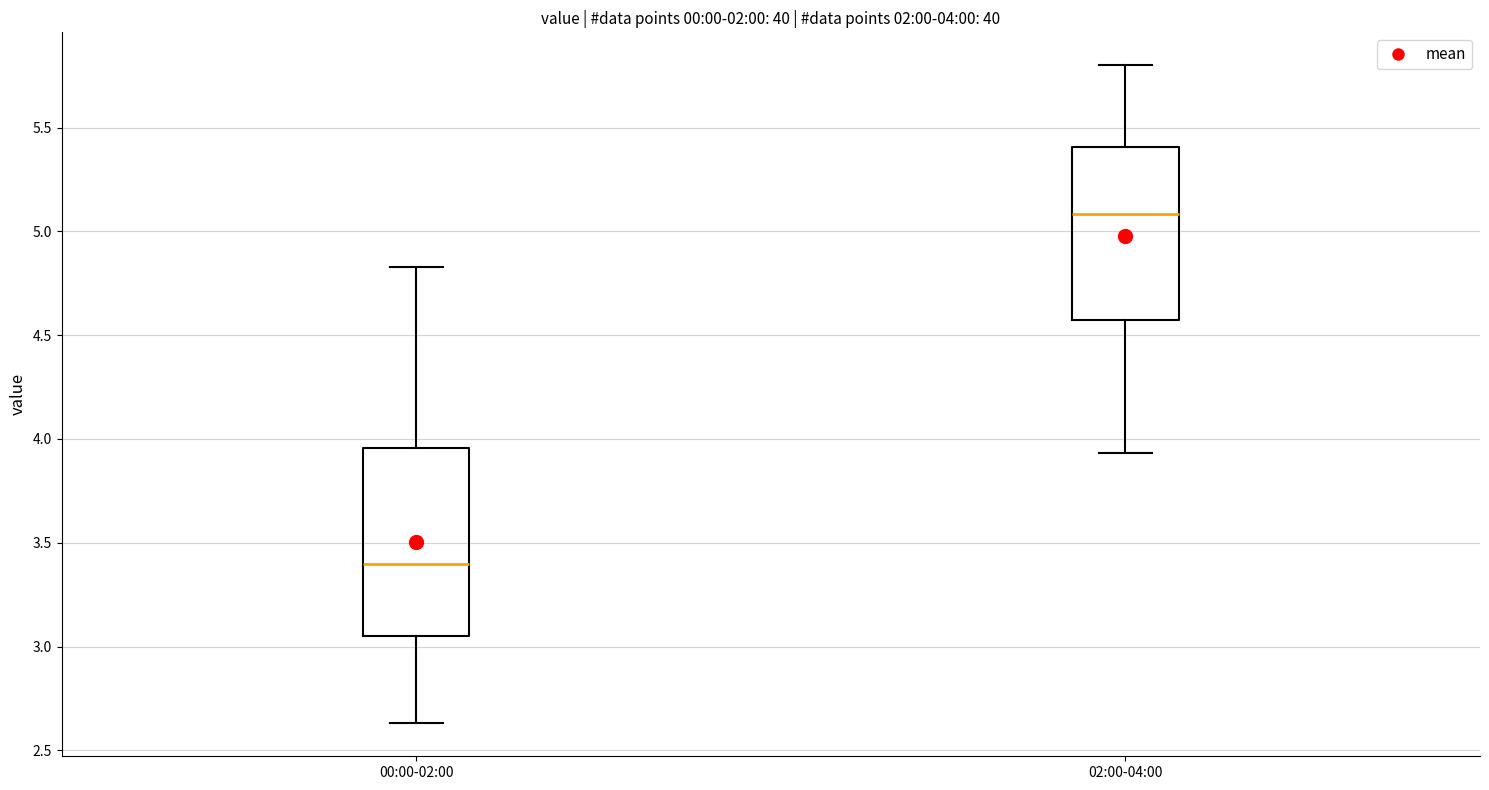

Comparing the boxes themselves (not the whiskers), which one is the tallest?

00:00-02:00